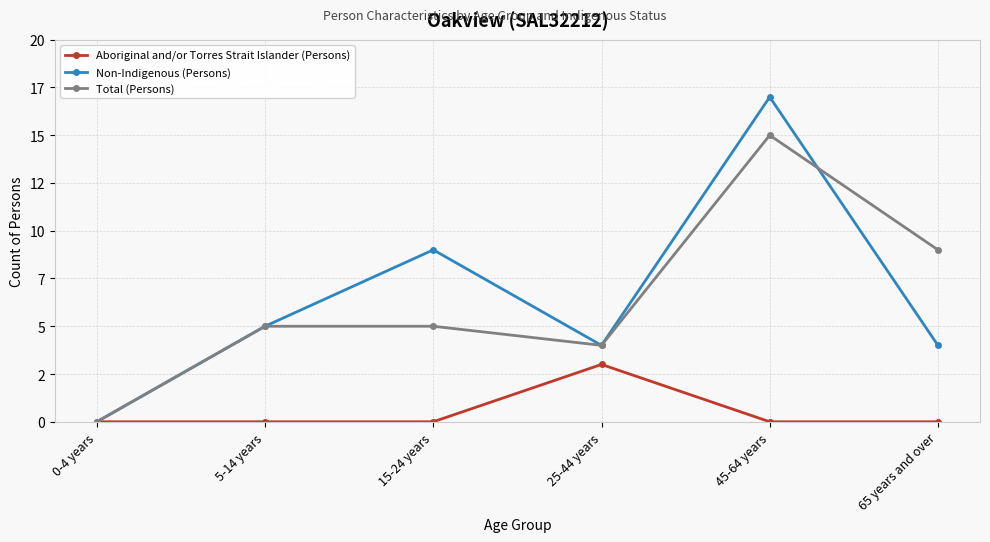

Does the chart display data point markers on the line(s)?

Yes